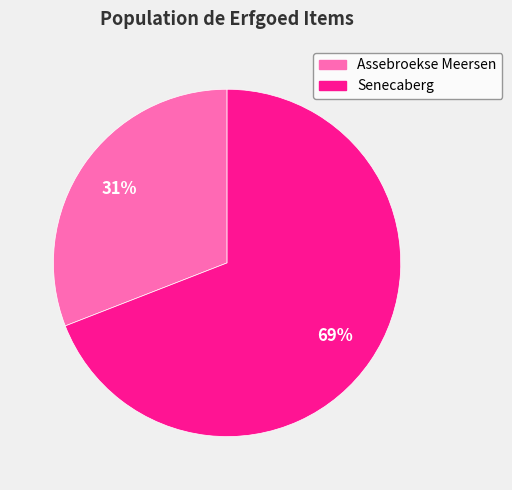

Which slice represents more than half of the pie?

Senecaberg